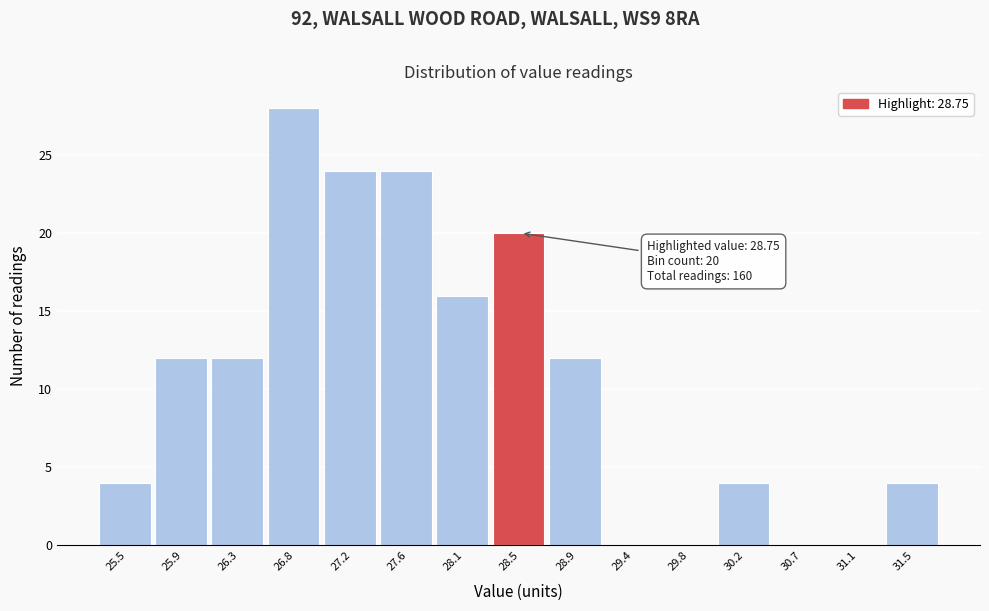

Reading left to right, transcribe all the data shown in this chart.

25.5=4	25.9=12	26.3=12	26.8=28	27.2=24	27.6=24	28.1=16	28.5=20	28.9=12	29.4=0	29.8=0	30.2=4	30.7=0	31.1=0	31.5=4